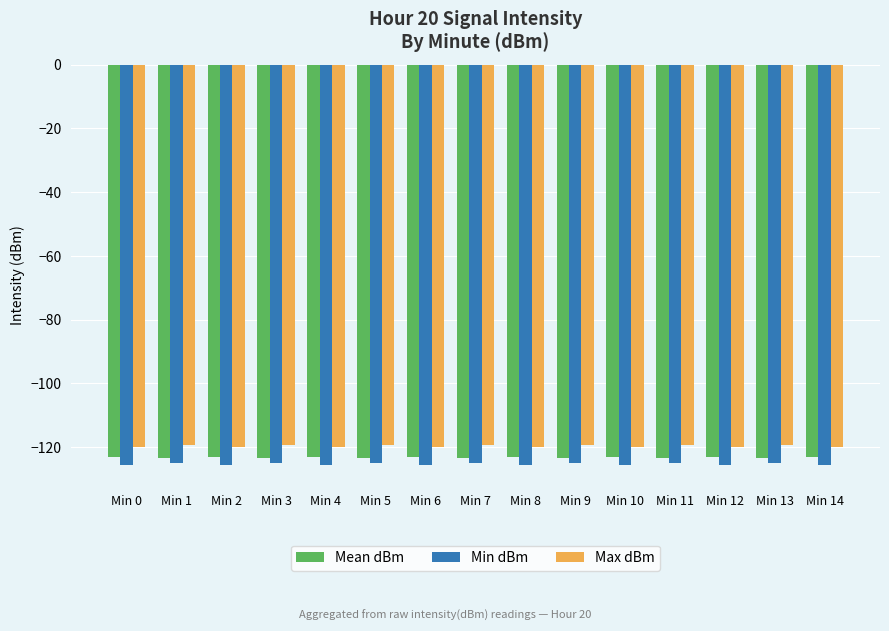

What are all the series names shown in the legend?

Mean dBm, Min dBm, Max dBm